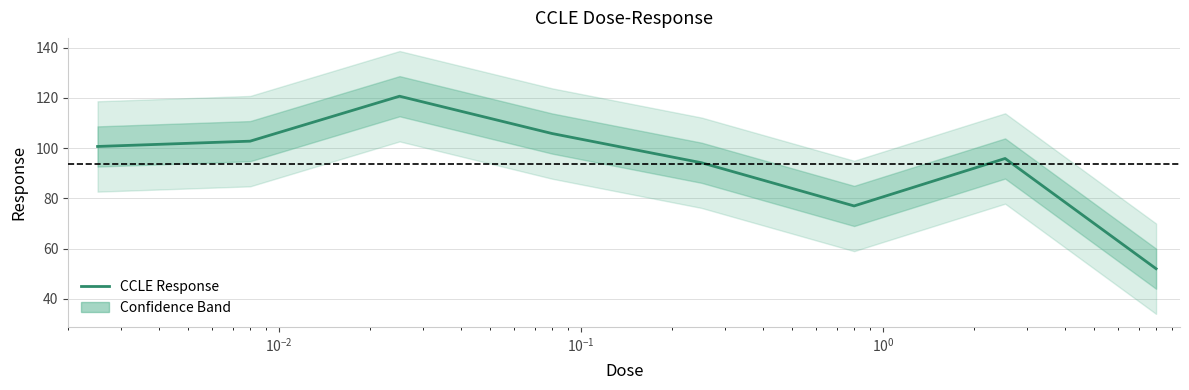

What is the highest value of the CCLE Response series?

120.7